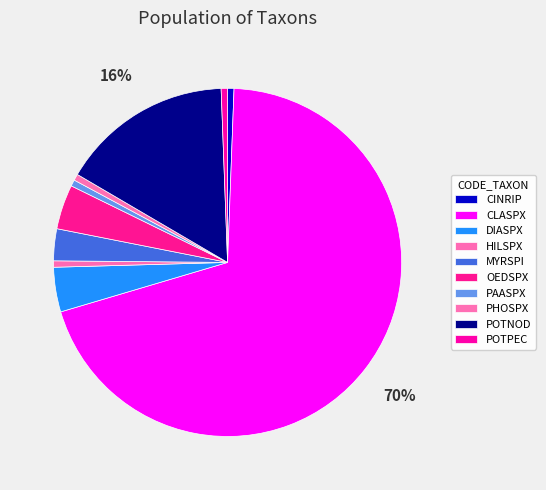

To the nearest percent, what is the combined percentage of DIASPX and PAASPX?

5%